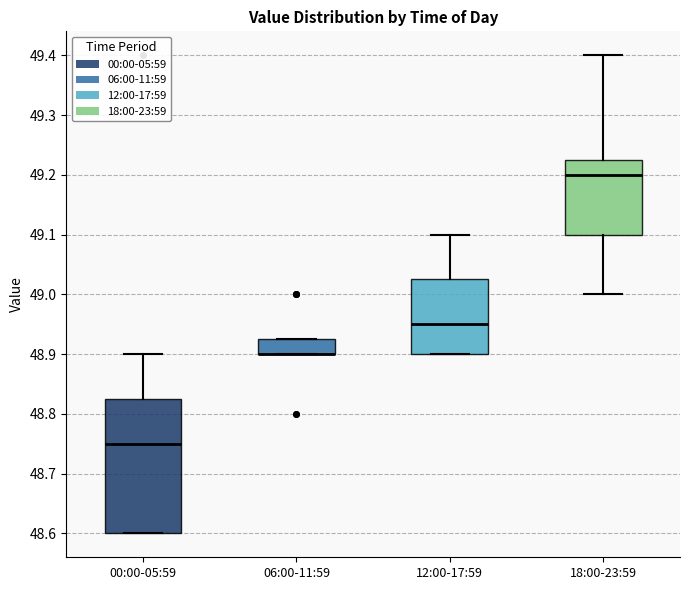

Reading left to right, transcribe this box plot: for each box, give where its median line is, the range the box spans, and where its two whiskers end, as read against the y-axis. The values are not printed on the chart, so give them approximately, as read against the axis.

00:00-05:59: median 48.75, box 48.60 to 48.83, whiskers 48.60 to 48.90
06:00-11:59: median 48.90 (drawn on the box's lower edge), box 48.90 to 48.93, whiskers 48.90 to 48.93
12:00-17:59: median 48.95, box 48.90 to 49.03, whiskers 48.90 to 49.10
18:00-23:59: median 49.20, box 49.10 to 49.23, whiskers 49.00 to 49.40